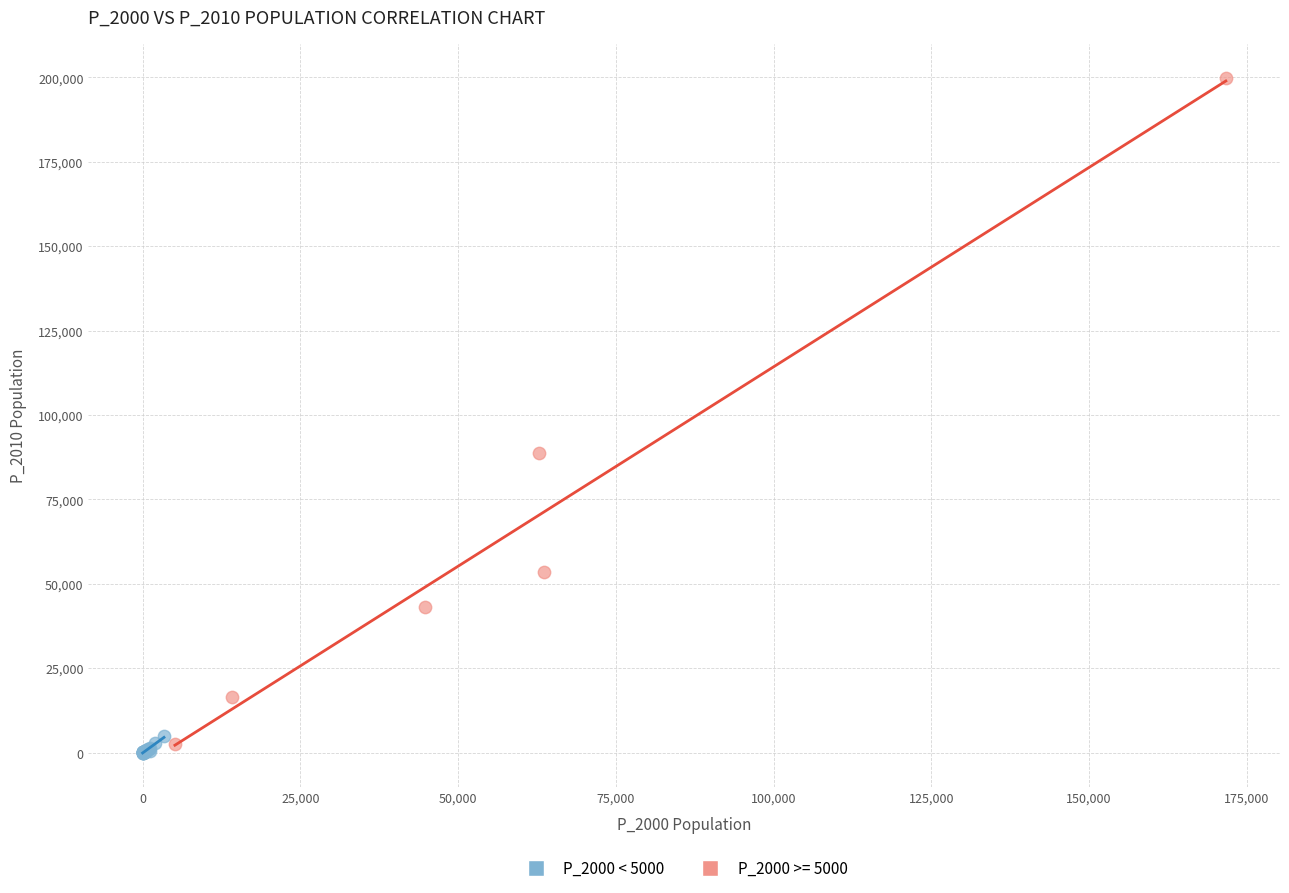

Which series has the largest Y range (max minus min)?

P_2000 >= 5000